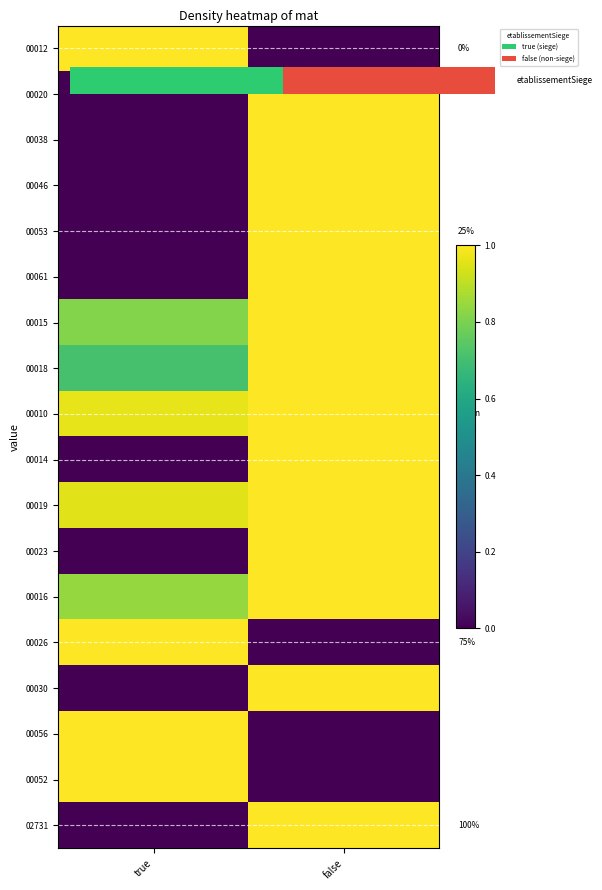

How many categories are shown in the chart?

2